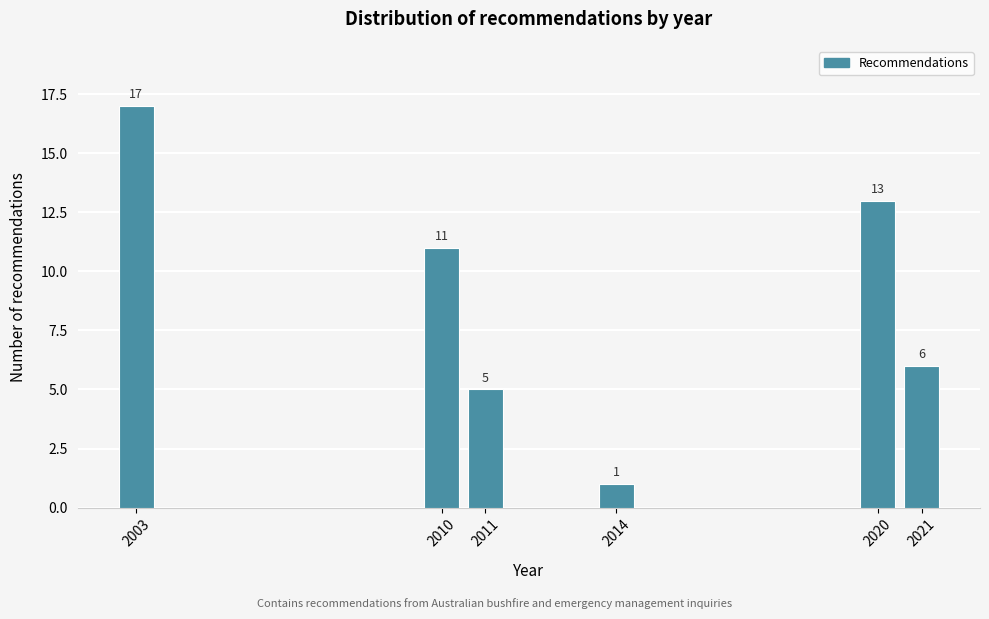

Reading left to right, list all the values displayed in this chart.

17	11	5	1	13	6